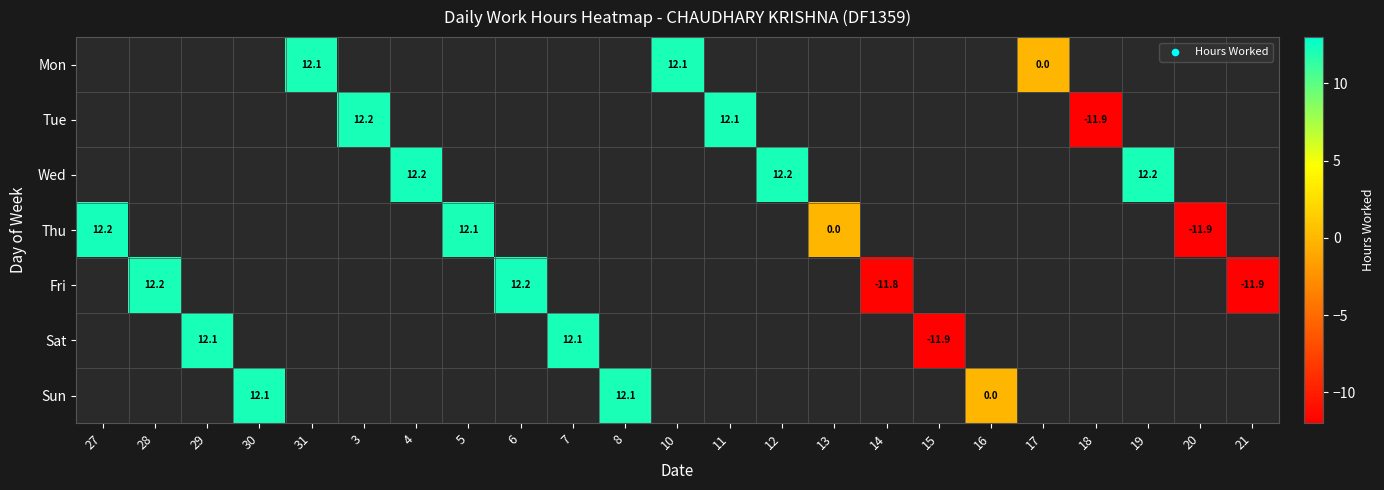

The value of Sat at 7 is 19.0. True or false?

False